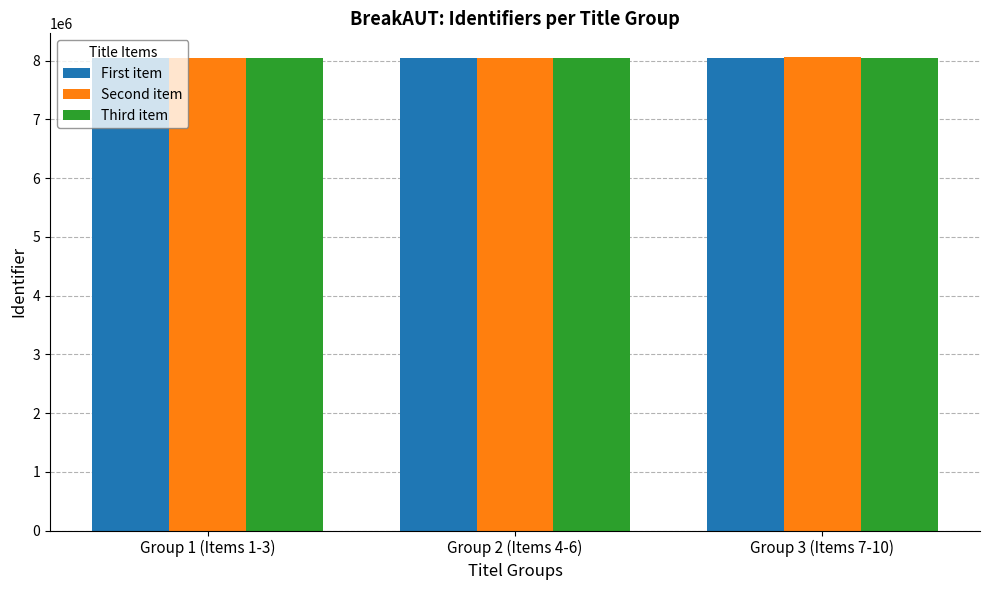

What is the maximum value shown in the chart?

8060887